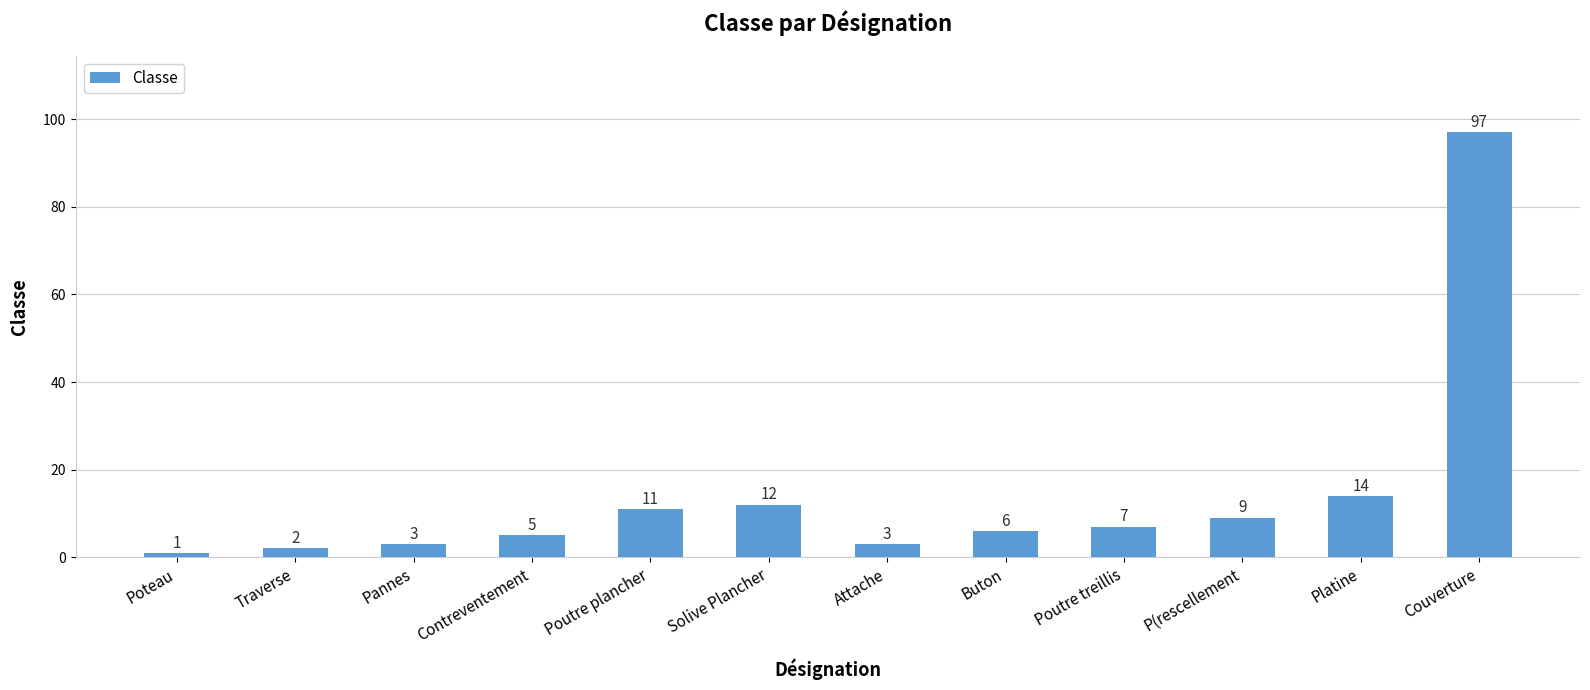

Reading left to right, transcribe all the data shown in this chart.

Poteau=1	Traverse=2	Pannes=3	Contreventement=5	Poutre plancher=11	Solive Plancher=12	Attache=3	Buton=6	Poutre treillis=7	P(rescellement=9	Platine=14	Couverture=97